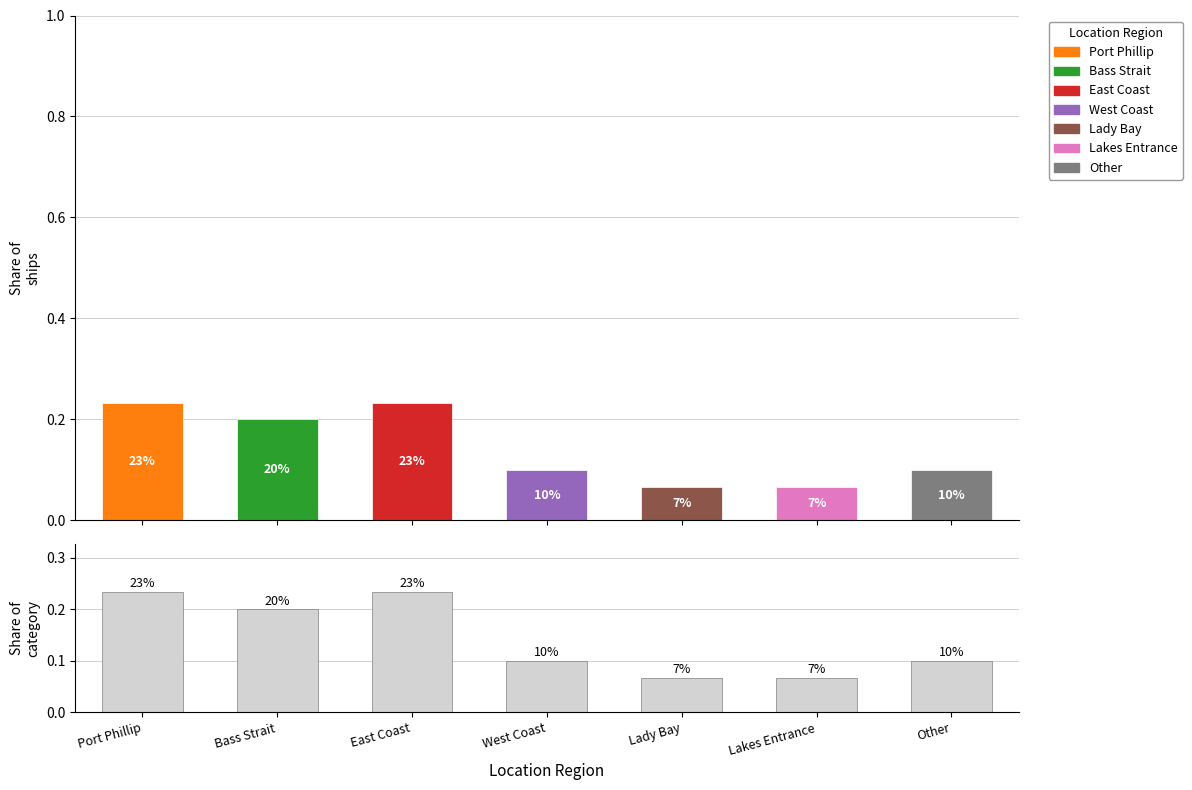

Reading left to right, extract all data points from this chart.

0.2	0.2	0.2	0.1	0.1	0.1	0.1